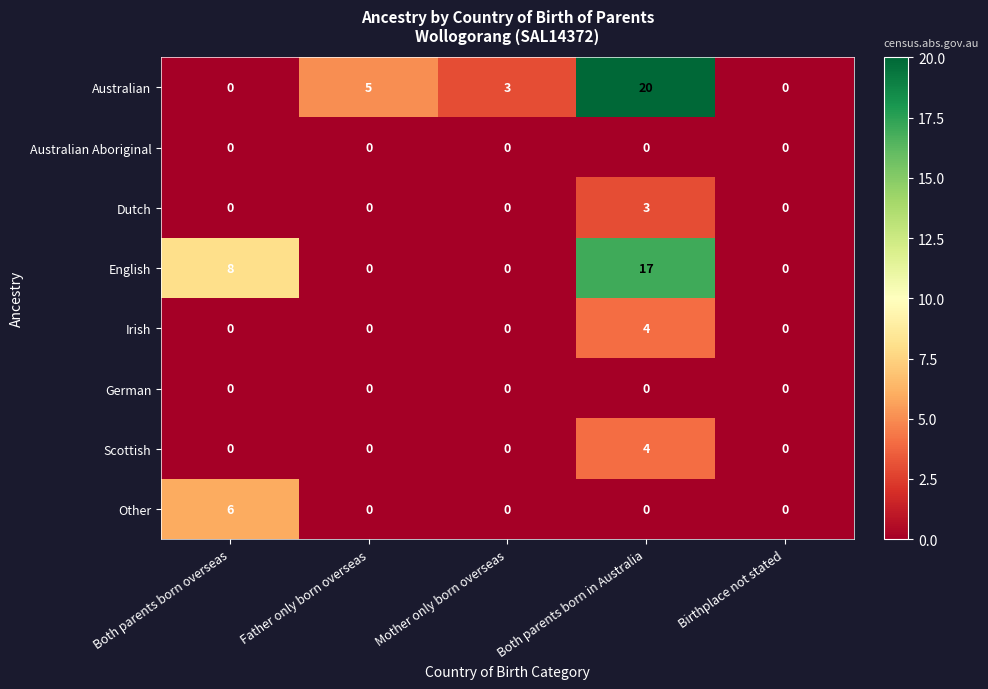

Which label corresponds to the largest value in the chart?

Both parents born in Australia